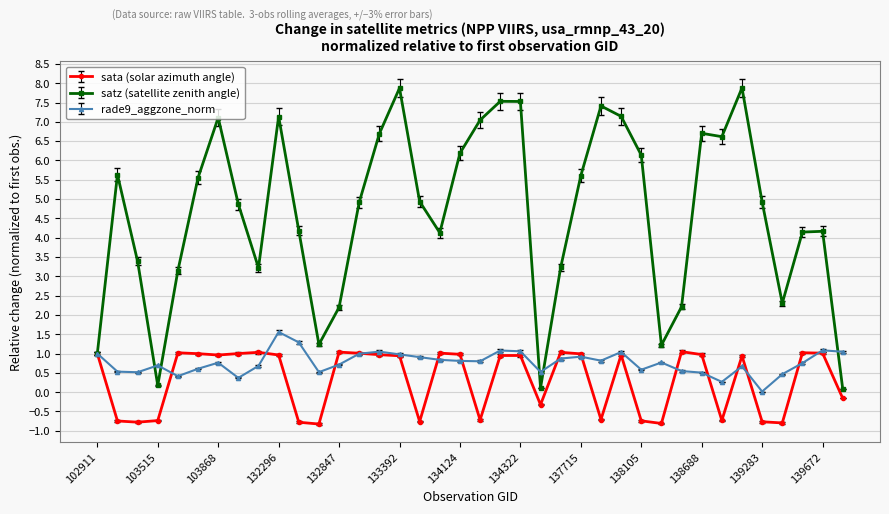

Which series has the largest total across all categories?

satz (satellite zenith angle)